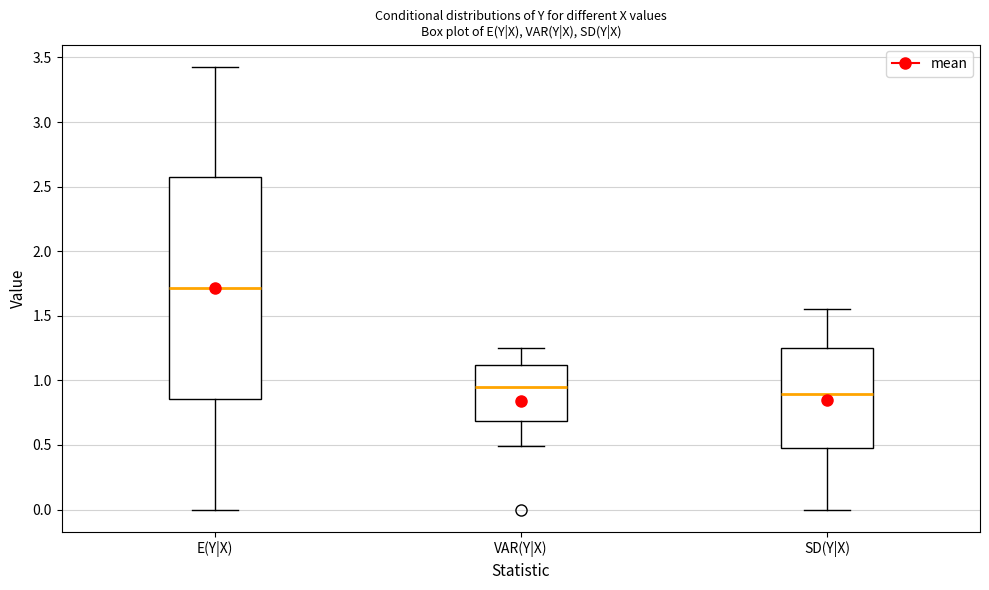

Which box has the lowest median line?

SD(Y|X)